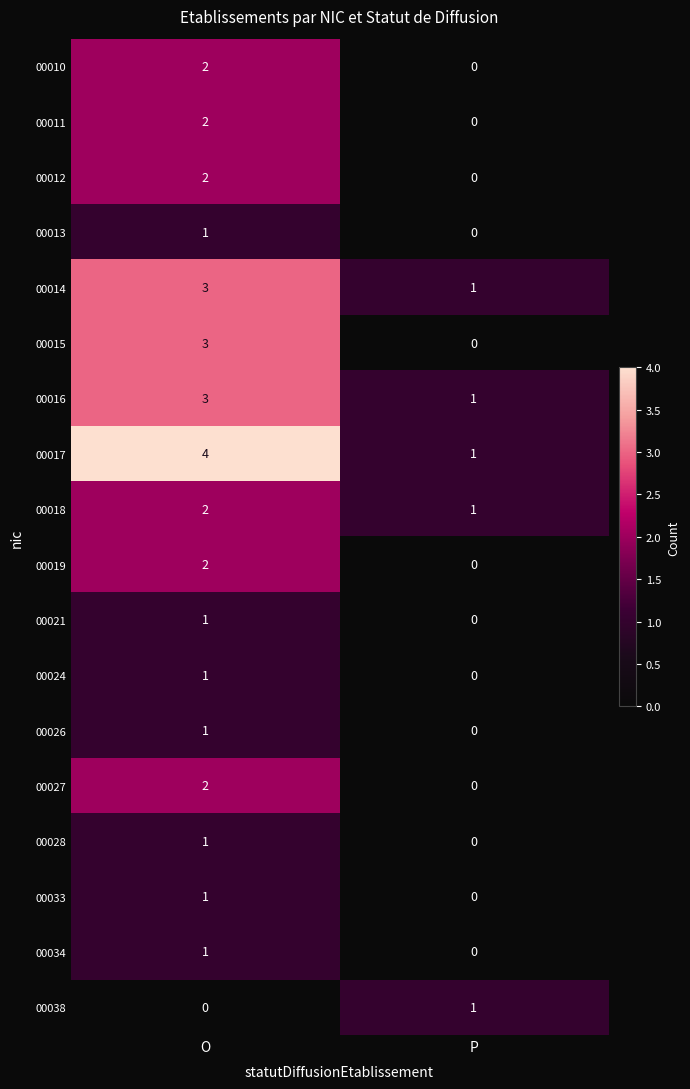

At how many categories does at least one series exceed 2?

1